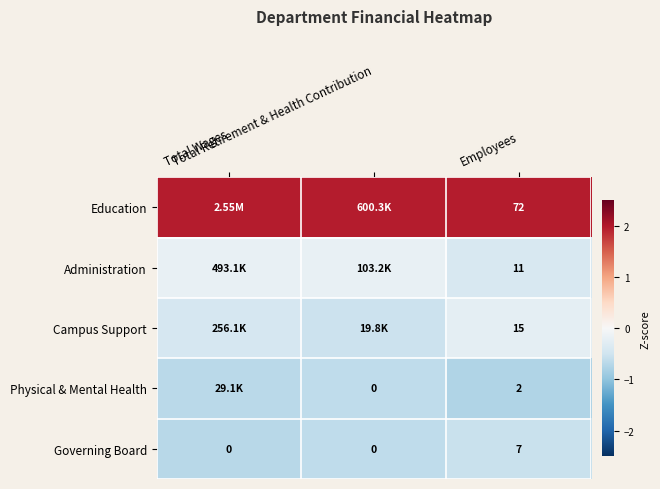

True or false: Campus Support has a value of -0.5 at Total Retirement & Health Contribution.

True